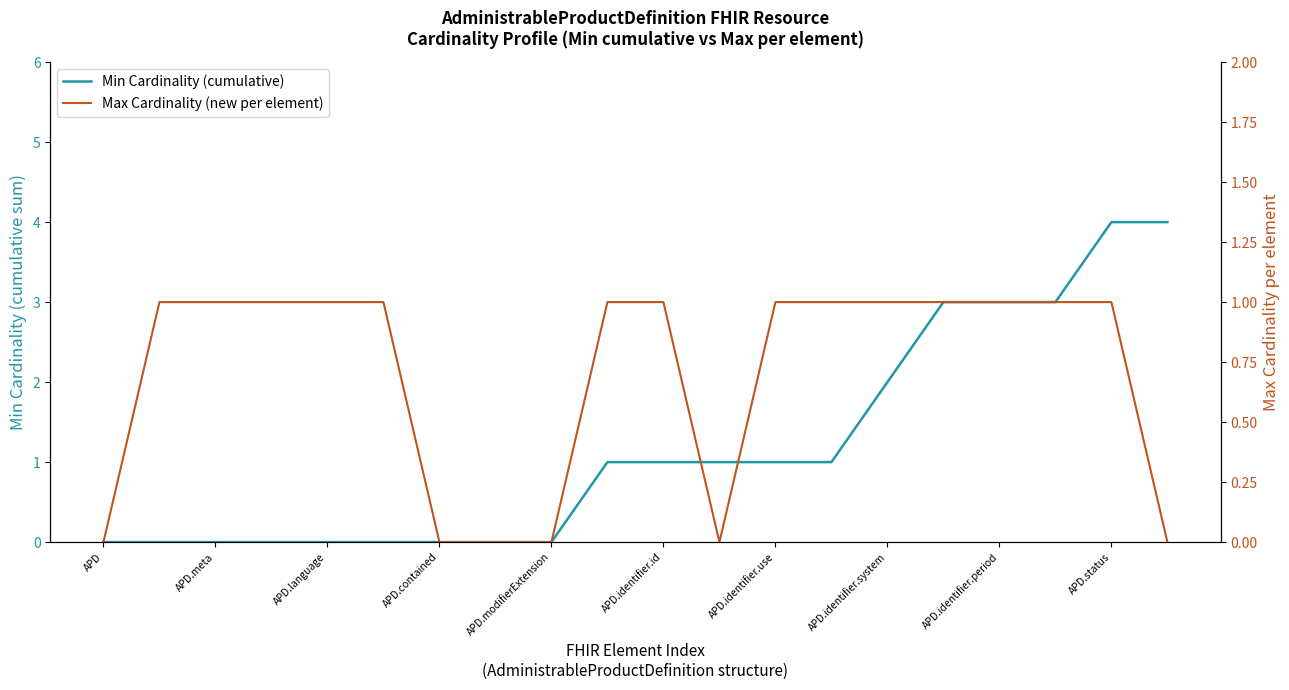

Reading right to left, what are all the values shown in this chart?

Min Cardinality (cumulative): 4	4	3	3	3	2	1	1	1	1	1	0	0	0	0	0	0	0	0	0
Max Cardinality (new per element): 0	1	1	1	1	1	1	1	0	1	1	0	0	0	1	1	1	1	1	0